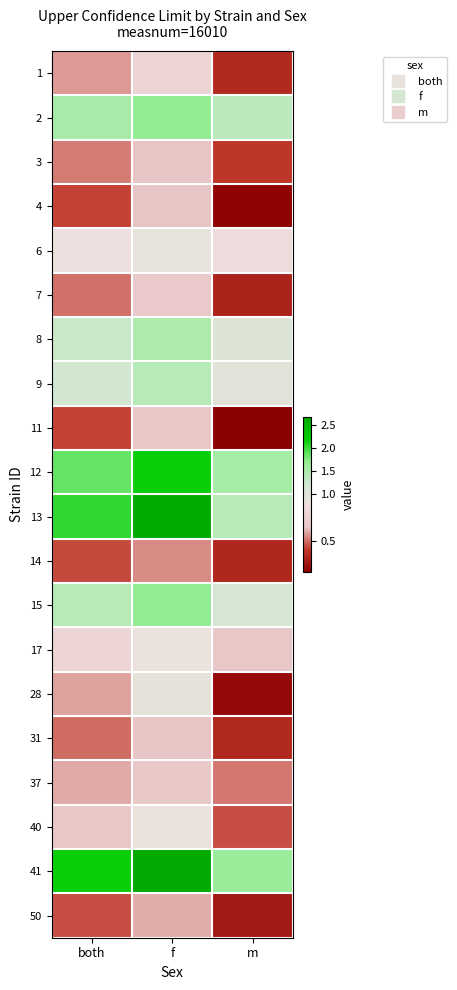

How many series are shown in this chart?

20